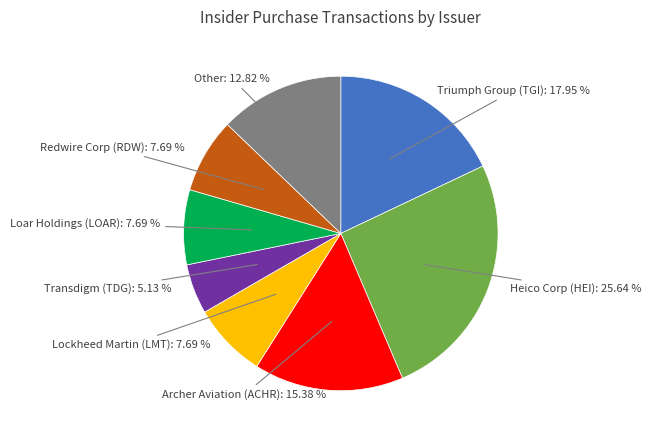

Count the number of slices in the pie.

8